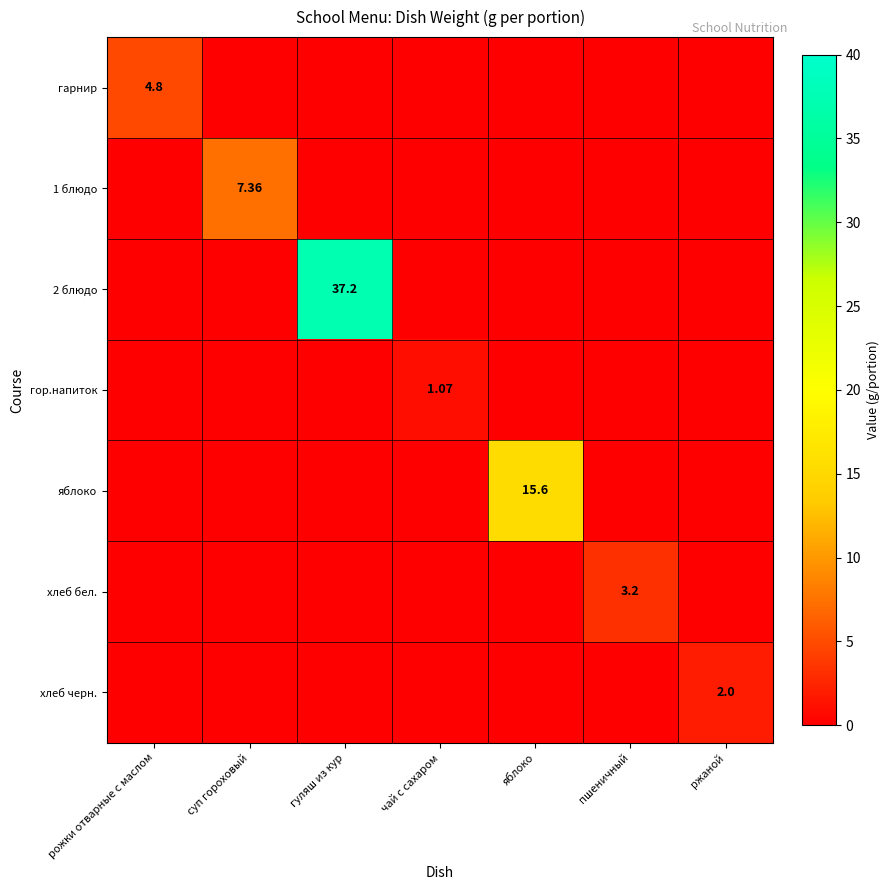

Which series has the widest spread of values?

2 блюдо